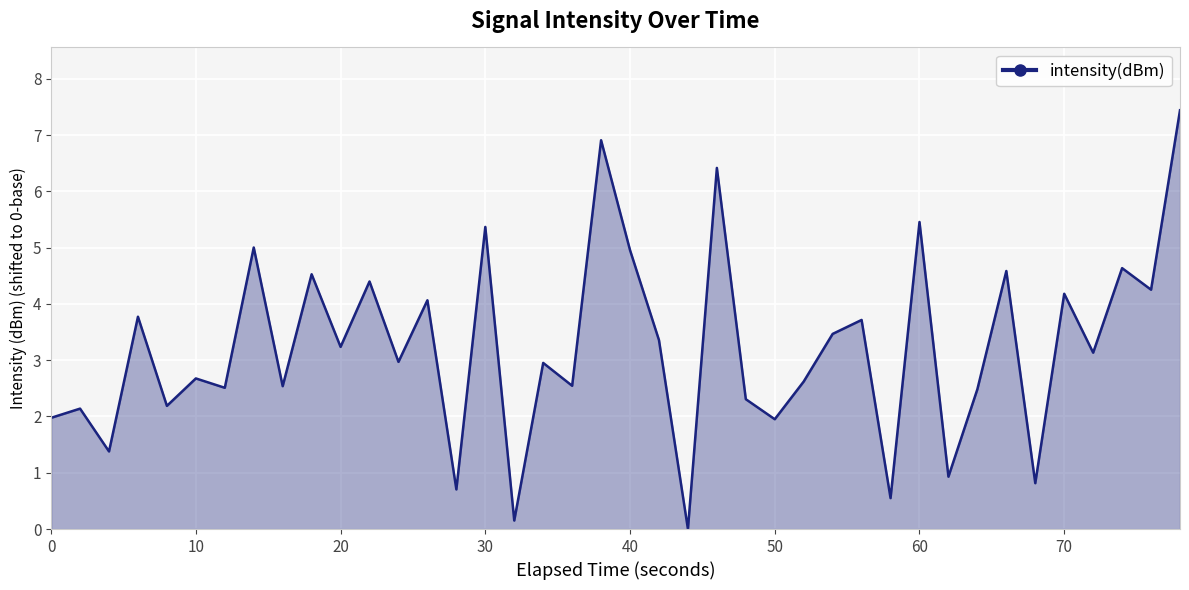

What is the maximum value shown in the chart?

7.4